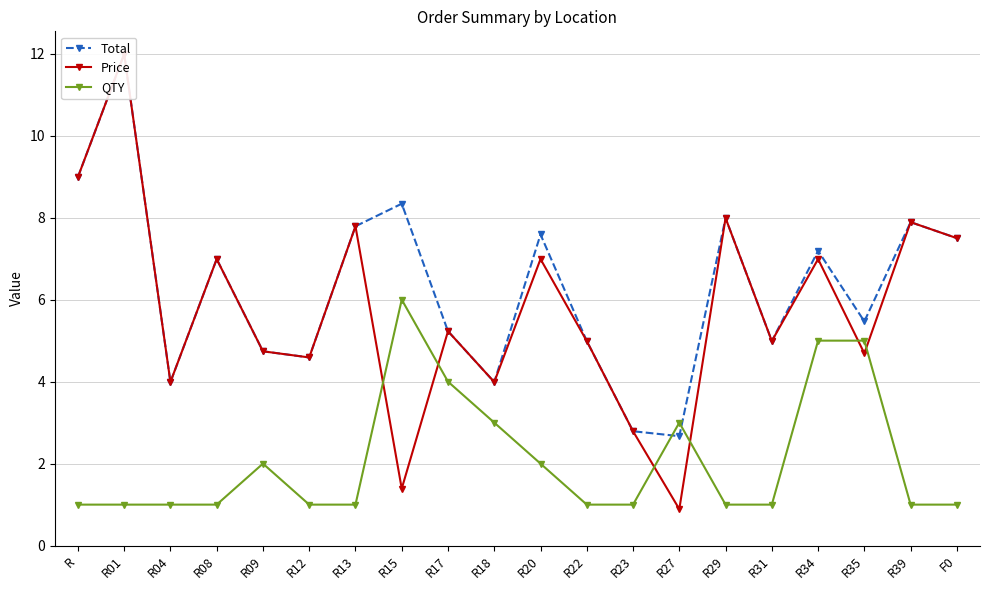

List the series in order of their peak value, highest first.

Total, Price, QTY